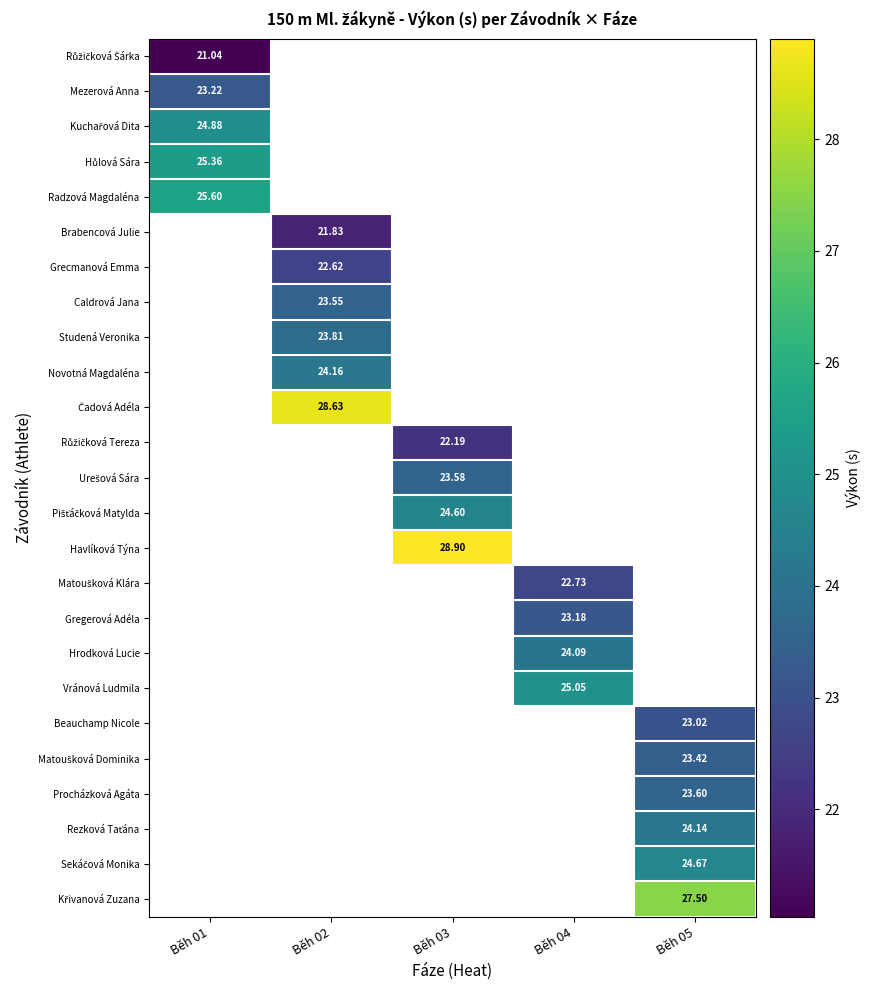

Between Běh 04 and Běh 03, which is larger?

Běh 03